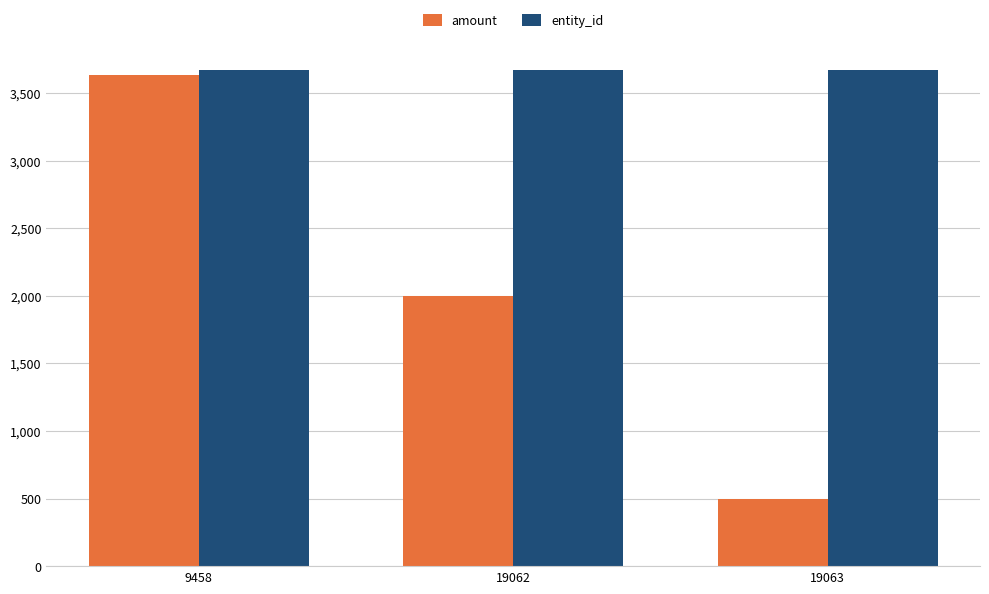

What is the value of the amount bar at the 1st from the left?

3629.0